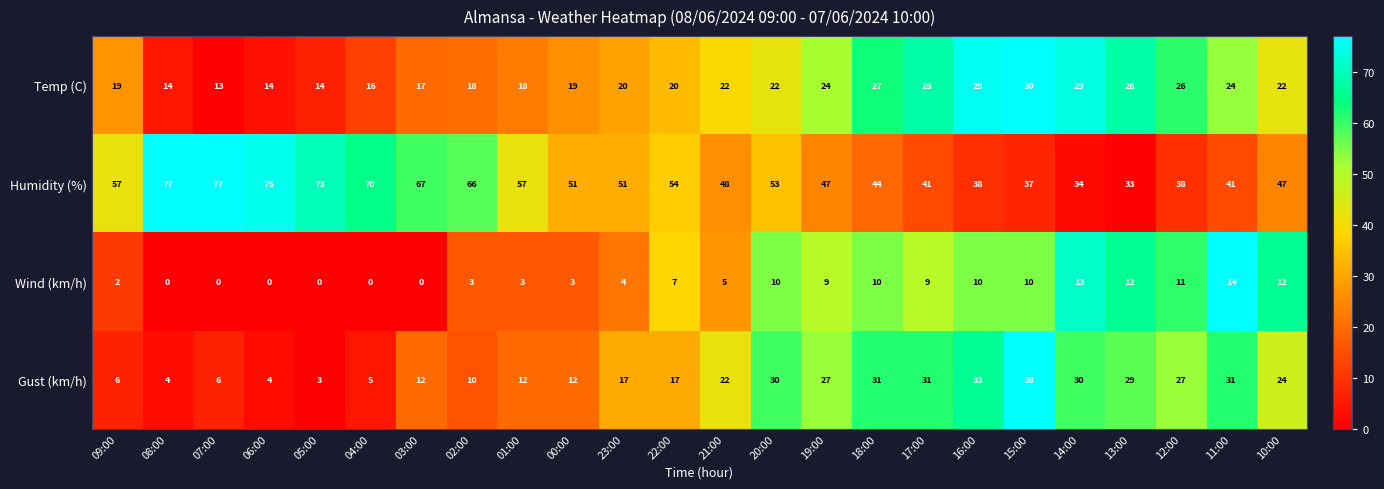

Which series has the widest spread of values?

Humidity (%)